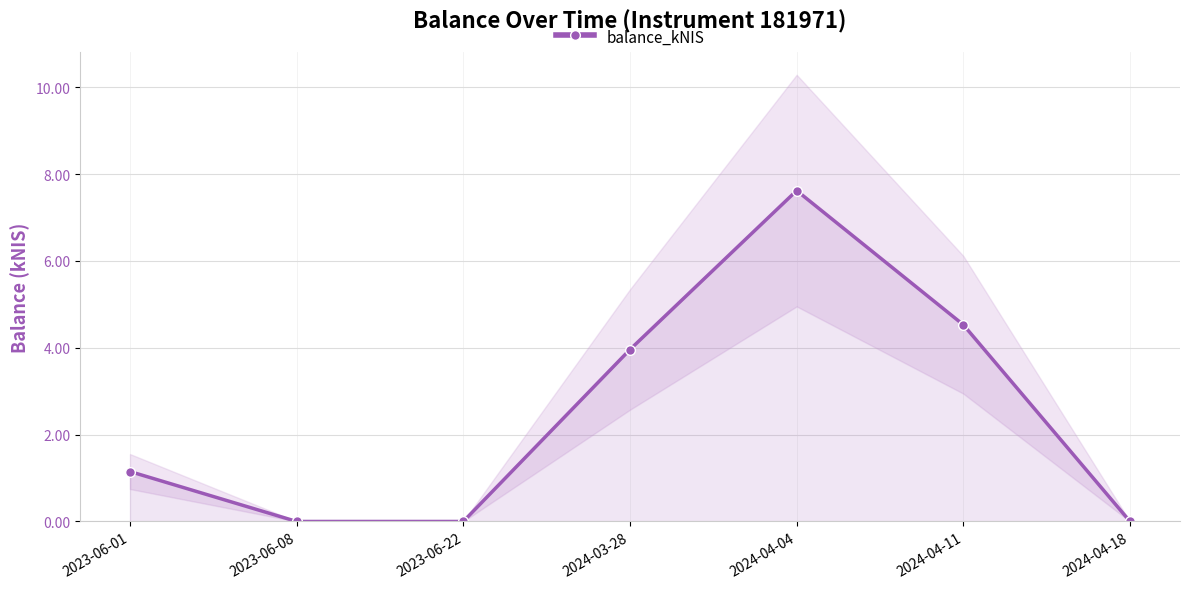

What is the value of the 6th point from the left?

4.5